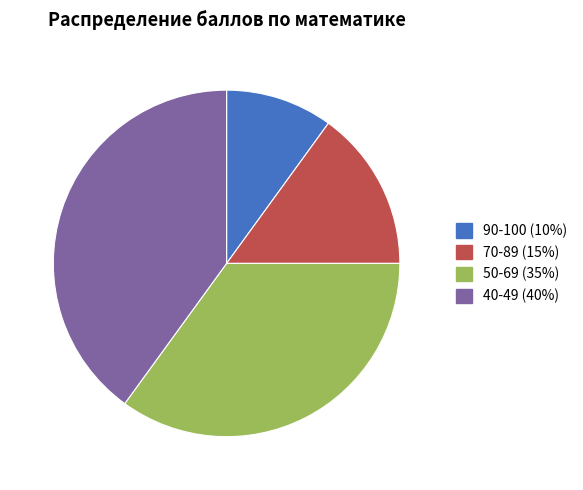

Is there any slice that represents more than half of the pie?

No